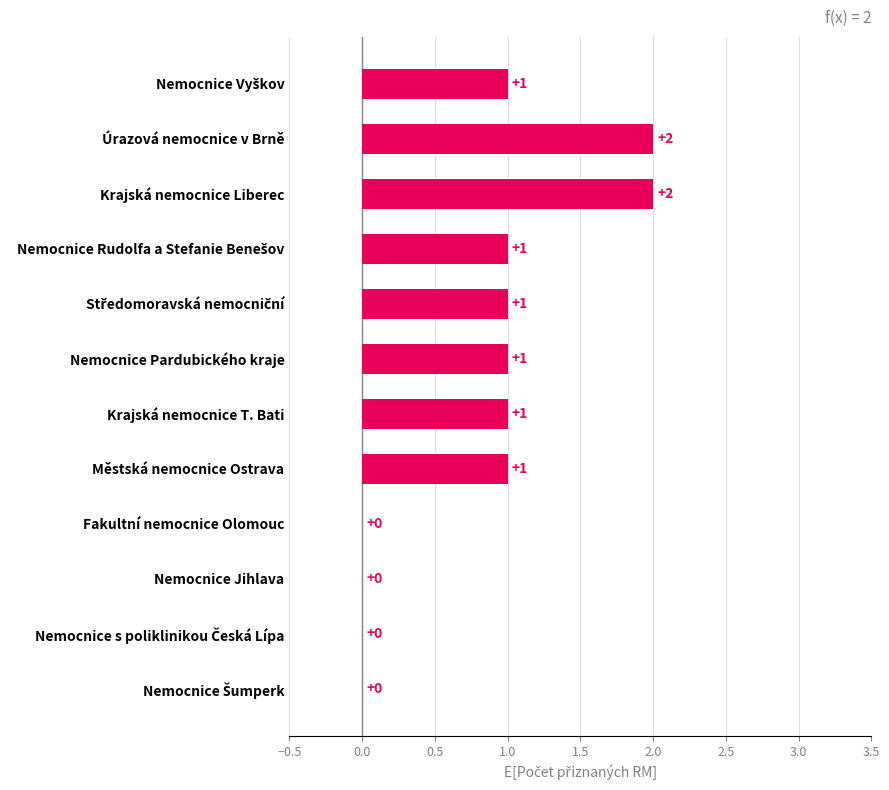

The chart shows a value of -1 at Fakultní nemocnice Olomouc. True or false?

False